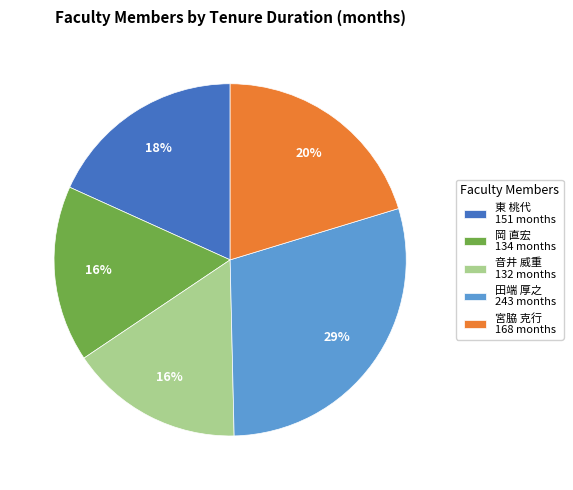

How many segments does this pie chart have?

5